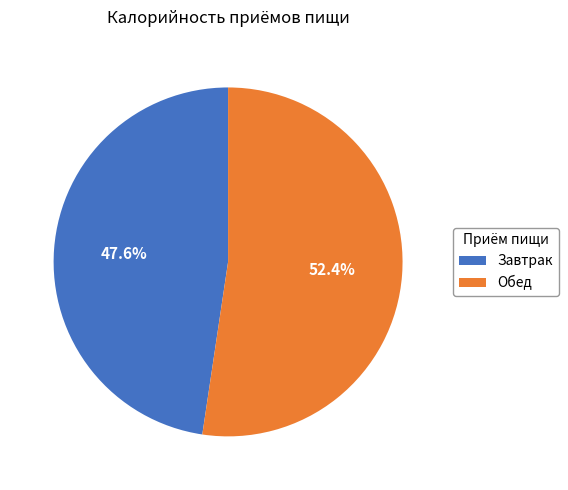

What is the majority slice?

Обед